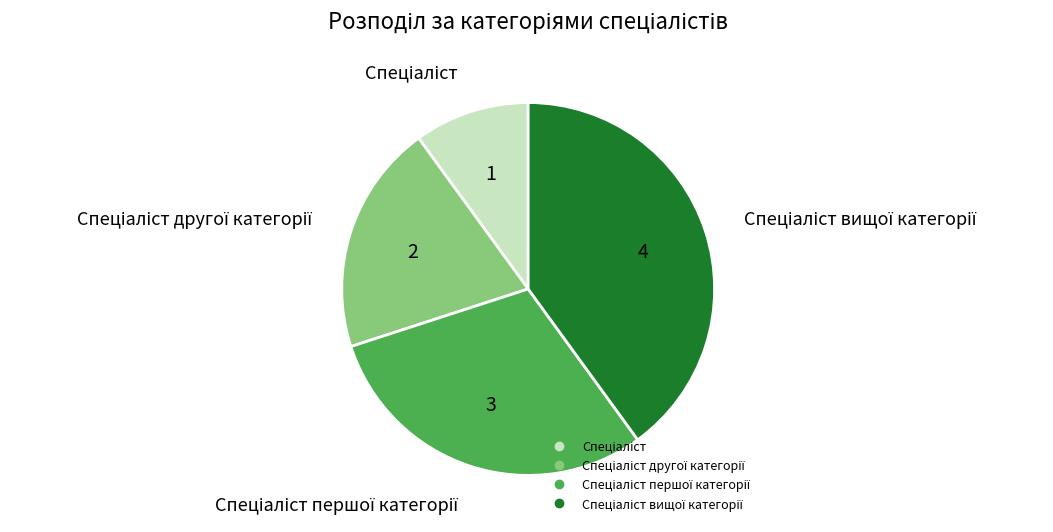

Is there a majority slice in this chart?

No